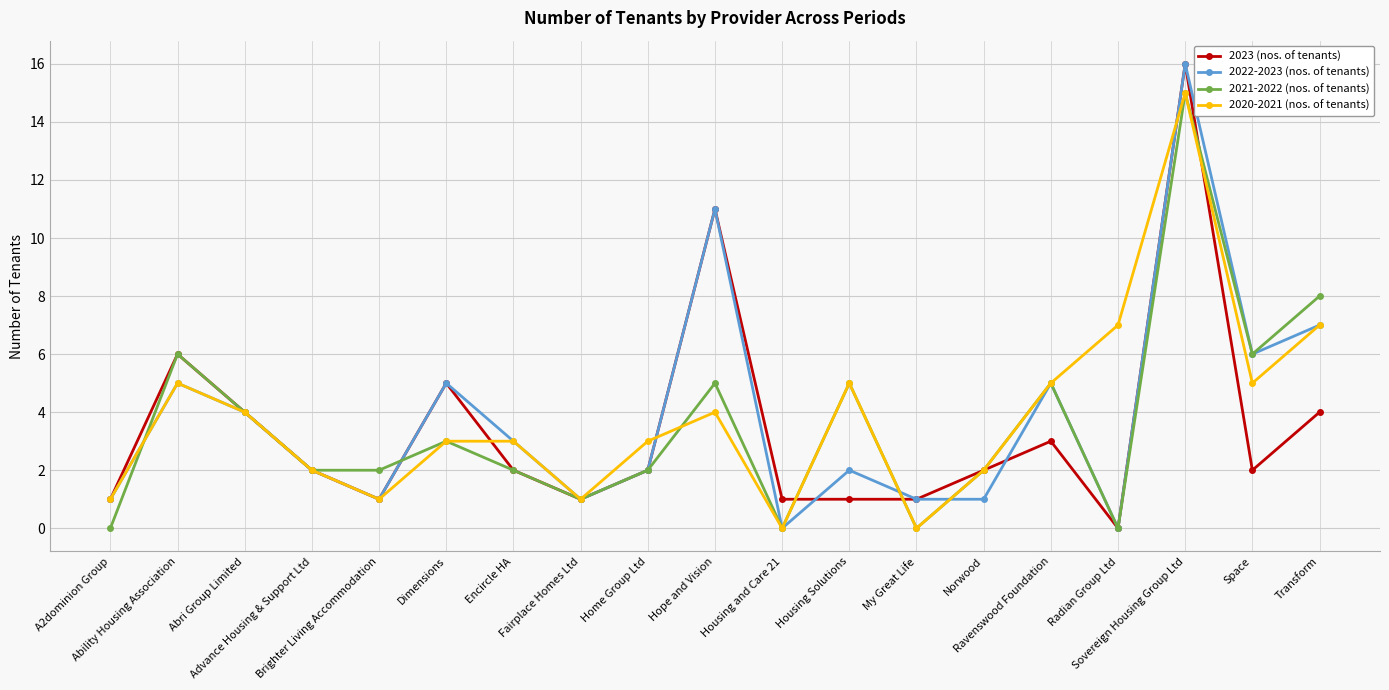

At how many categories does at least one series exceed 12?

1